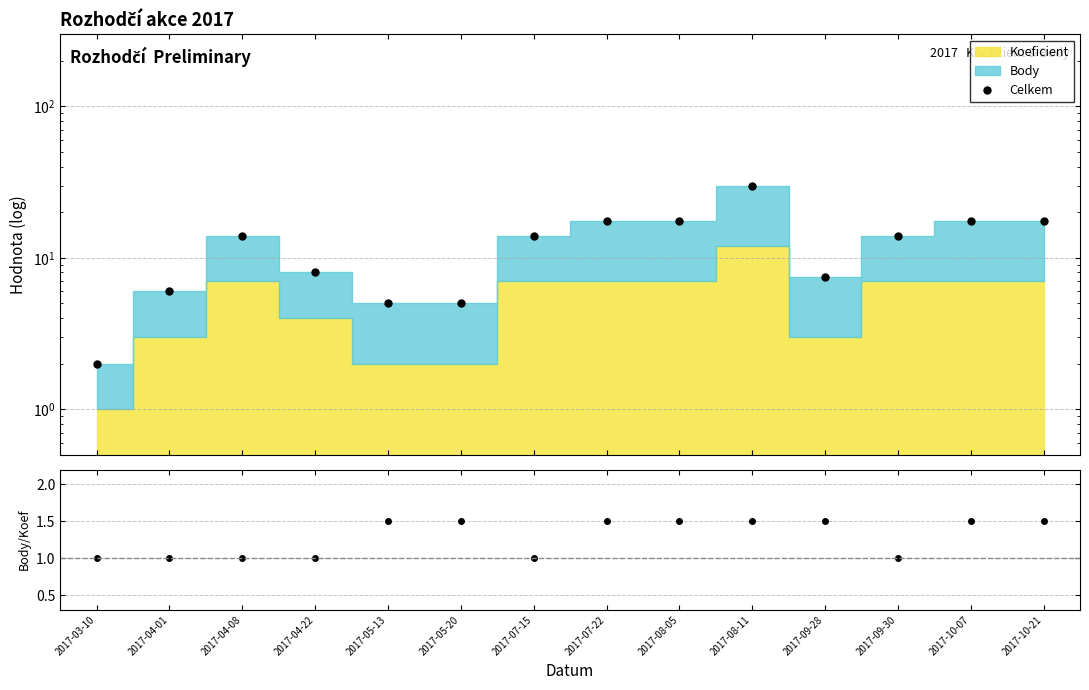

How many values in the Celkem series are below 14?

6